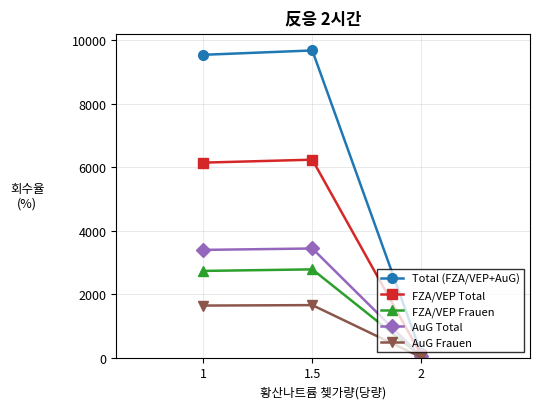

What is the label of the 2nd point from the right?

1.5